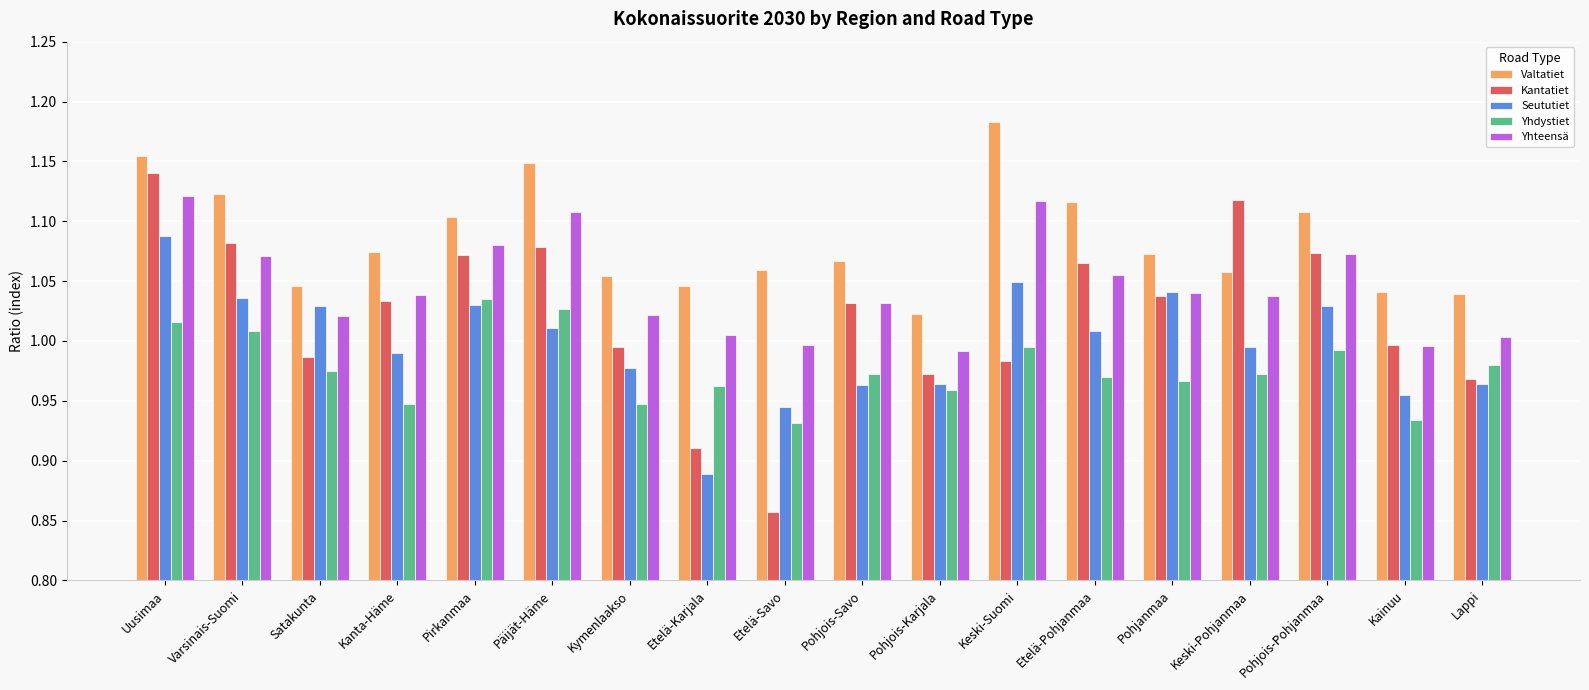

What is the difference between the highest and lowest values at Etelä-Pohjanmaa?

0.1